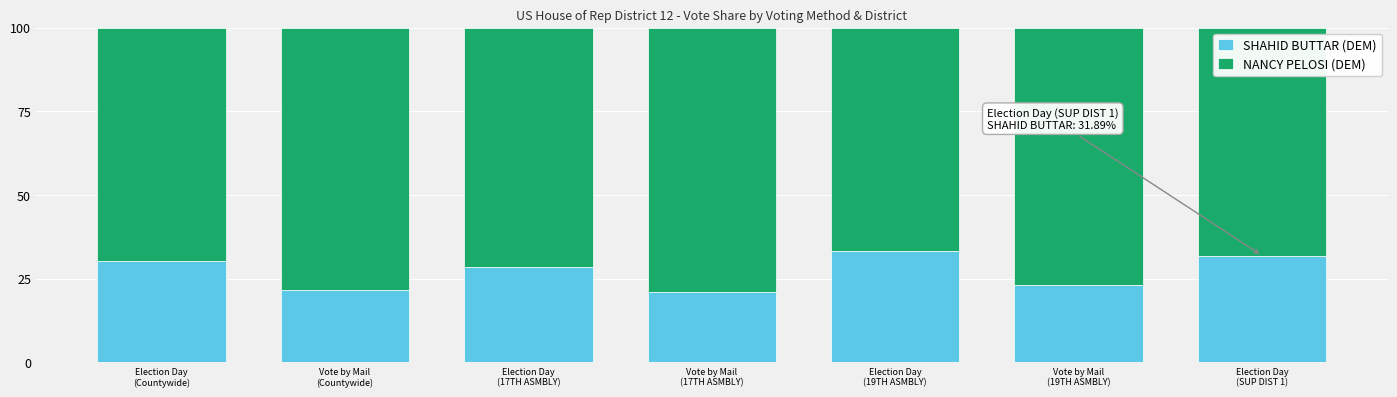

What is the difference between the second highest and second lowest values in the SHAHID BUTTAR (DEM) series?

10.2